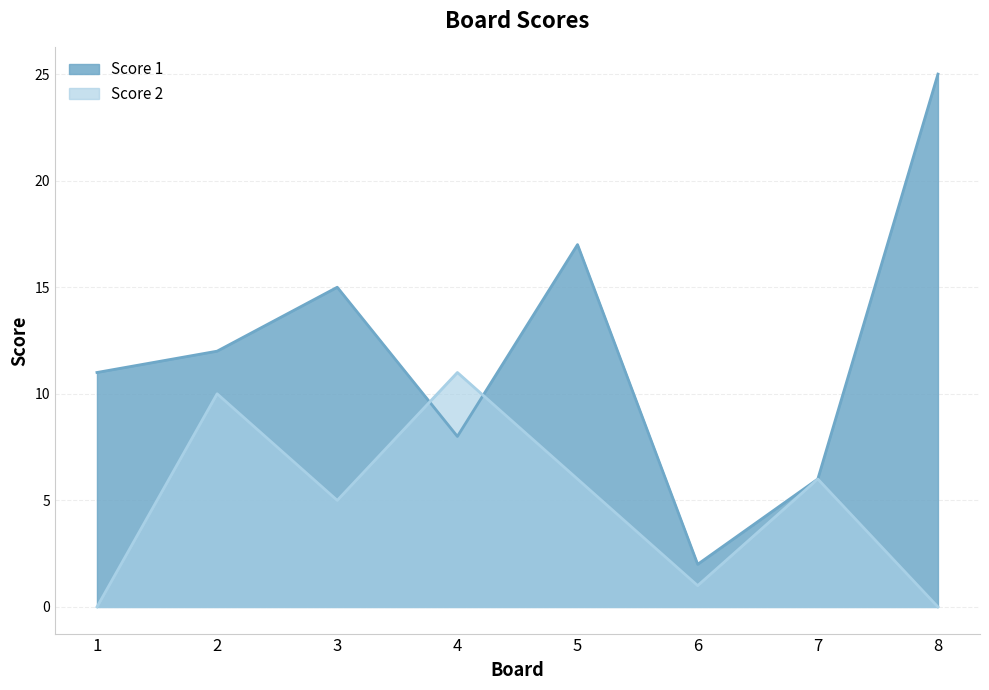

Read the Score 2 value at 5, to the nearest 10.

10